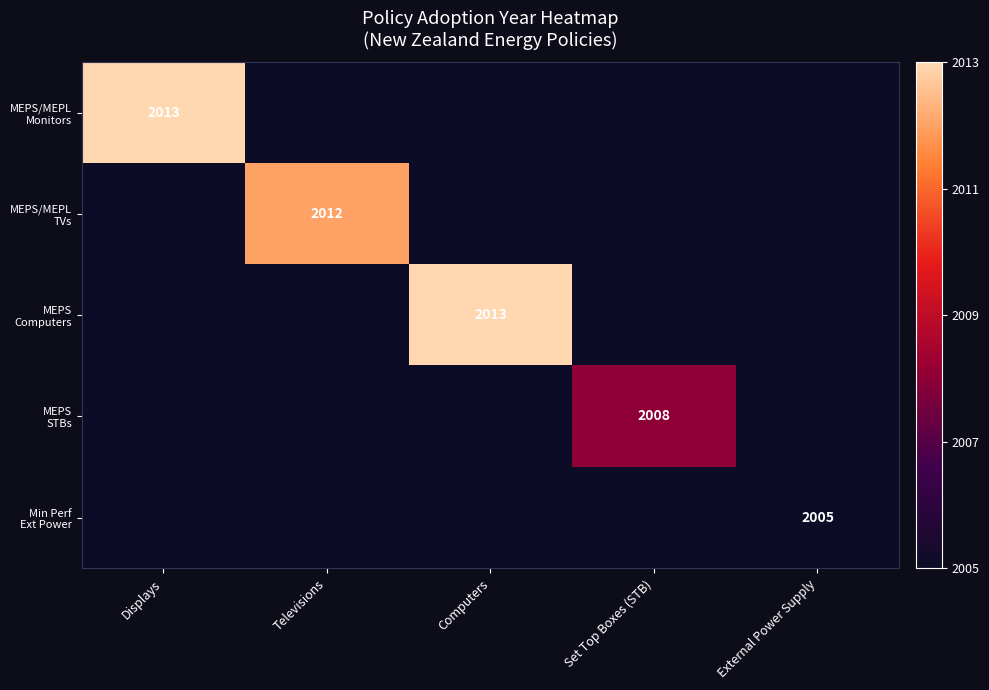

List the labels in order of Min Perf Ext Power value, smallest first.

Displays, Televisions, Computers, Set Top Boxes (STB), External Power Supply